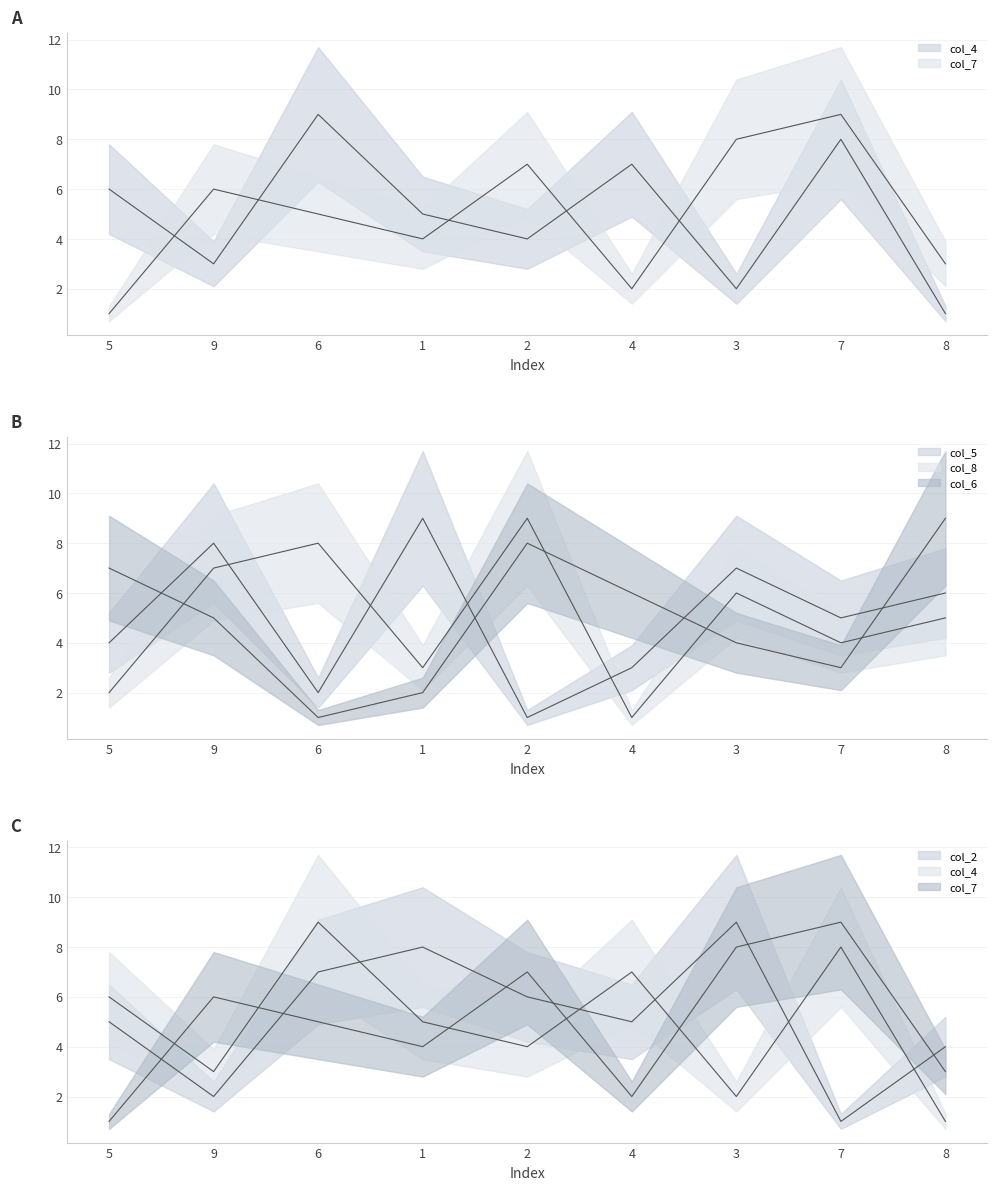

Is the value of col_4 at 2 greater than the value of col_2 at 3?

No